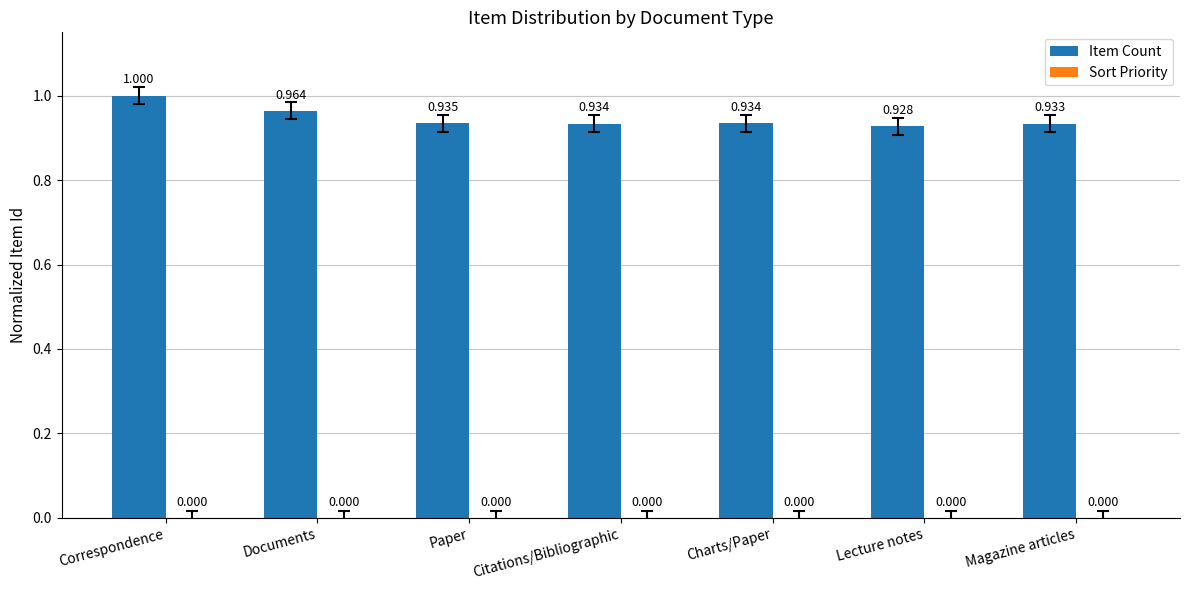

Where is Item Count nearest to the value 0?

Lecture notes